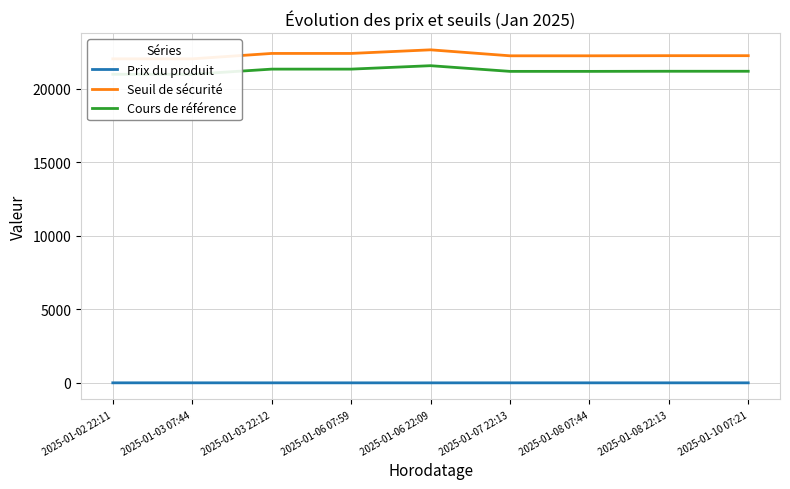

What is the average value of the Cours de référence series?

21207.9